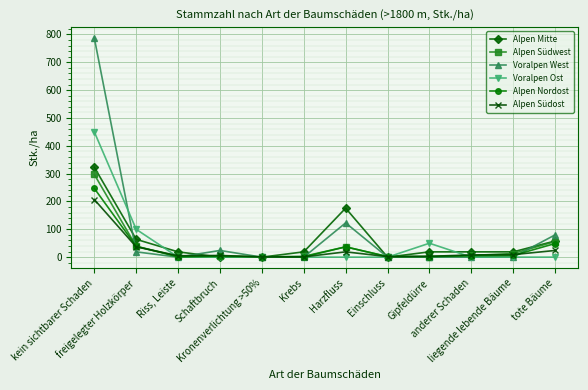

Where is Alpen Nordost nearest to the value 124?

tote Bäume